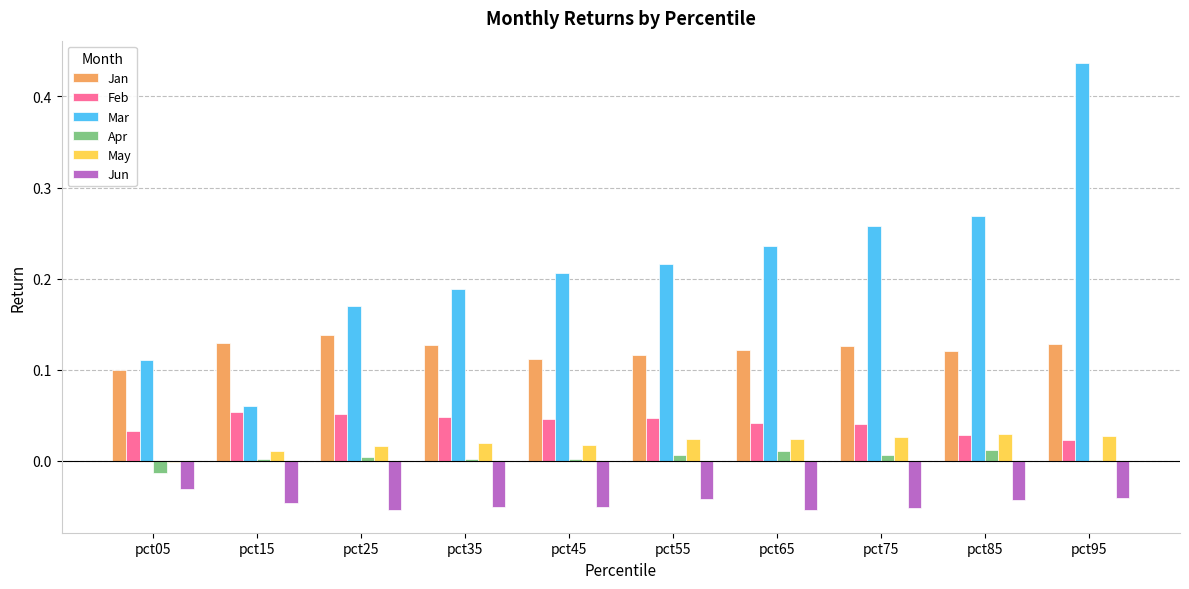

Which series changed the most between pct15 and pct65?

Mar